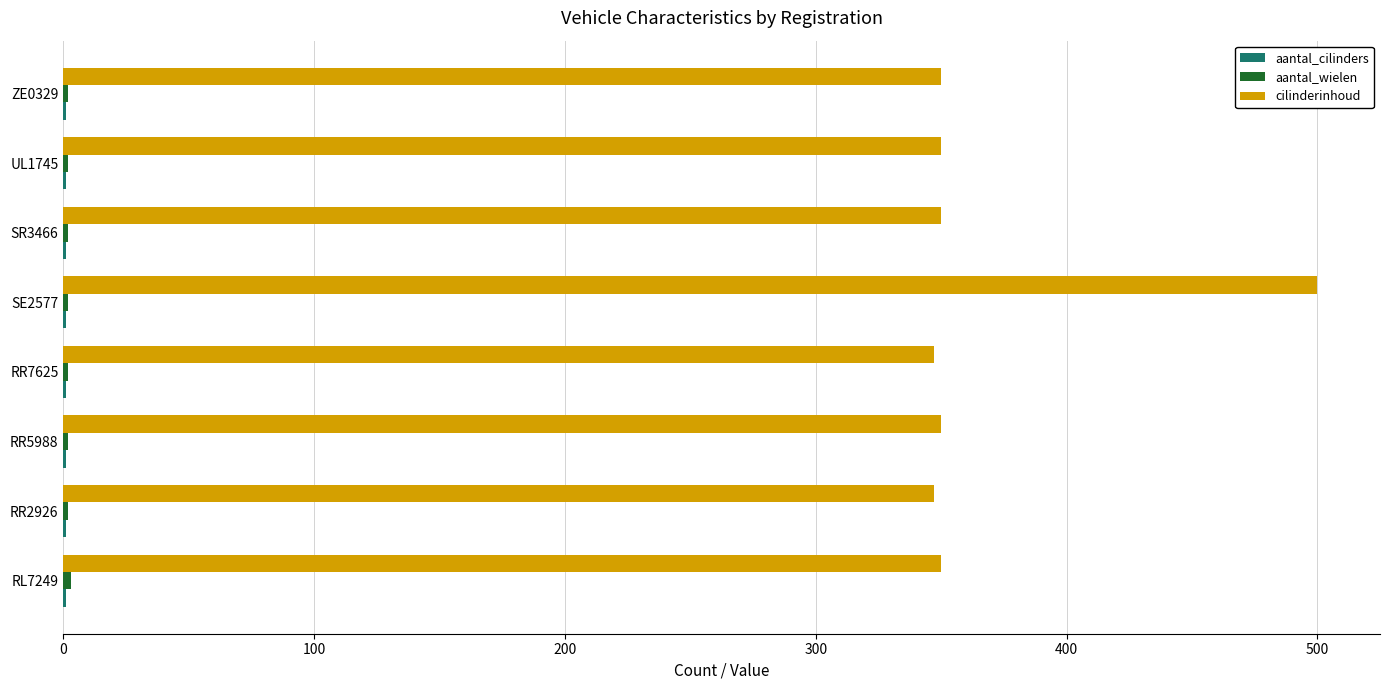

At which category does the chart reach its peak across all series?

SE2577